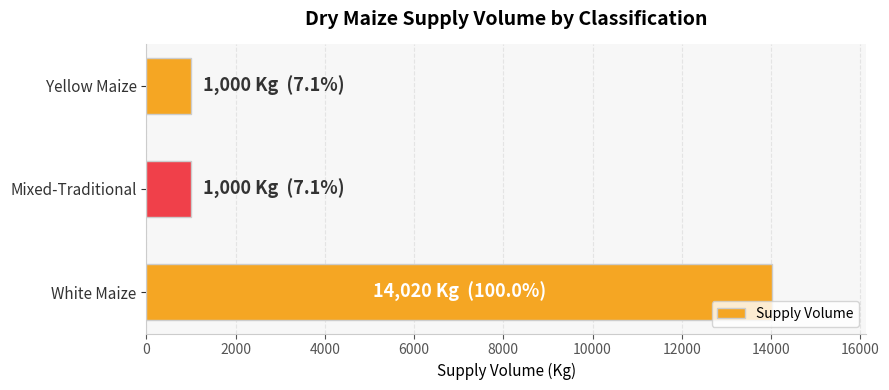

True or false: the data shows 1000 at Mixed-Traditional.

True